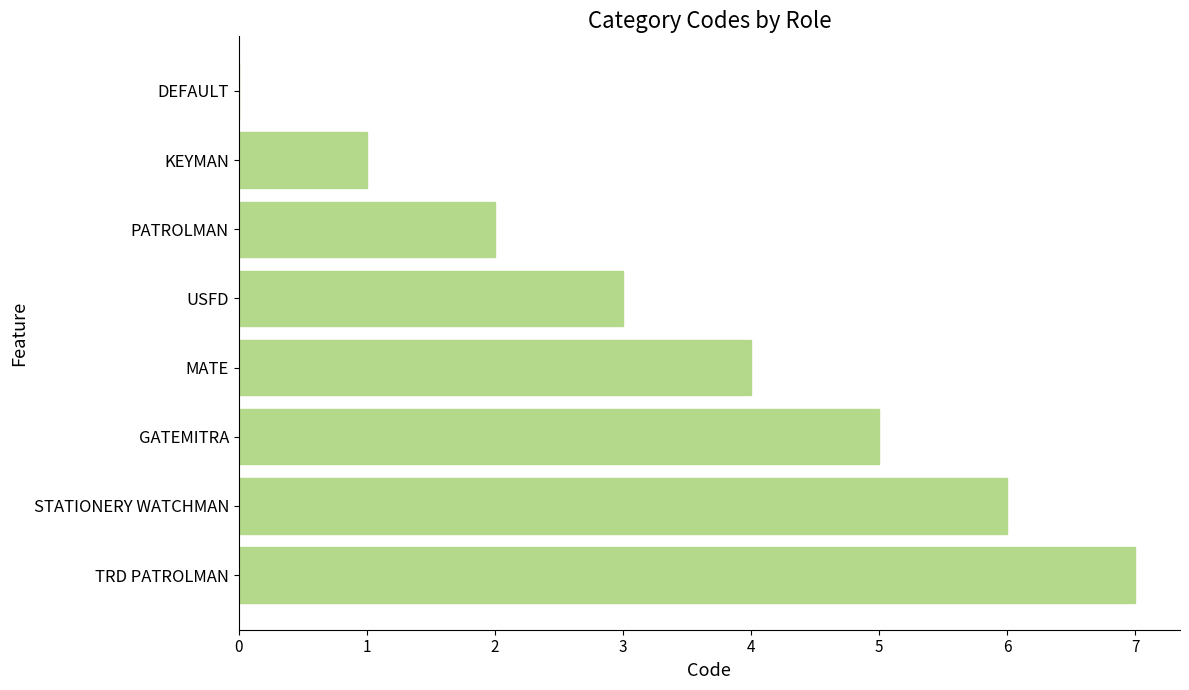

The chart shows a value of 6 at STATIONERY WATCHMAN. True or false?

True